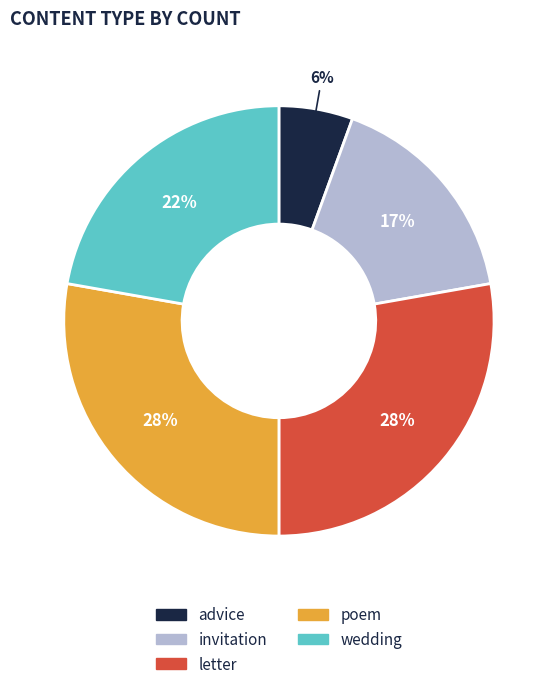

To the nearest percent, what percentage of the pie is wedding?

22%